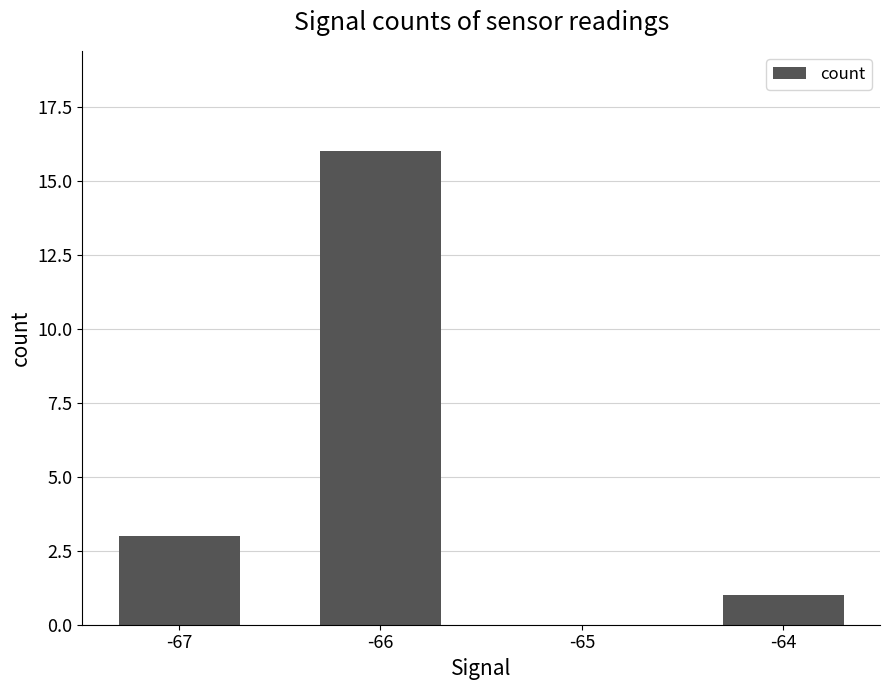

How many distinct data groups are displayed?

1